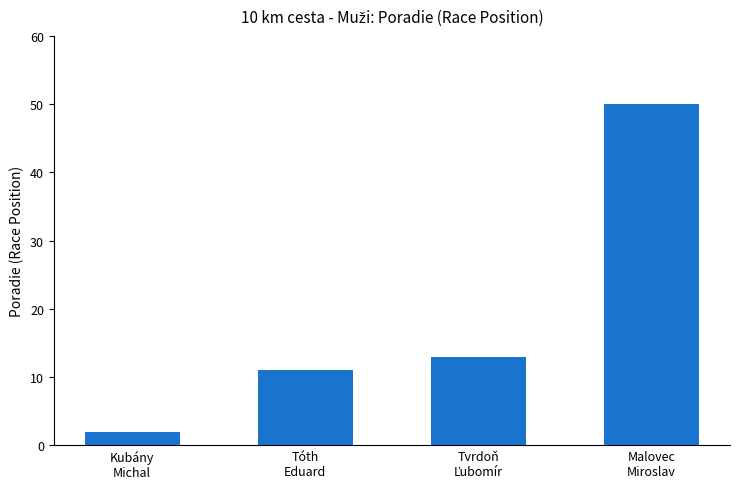

Is it true that the value at Malovec
Miroslav is 83?

False